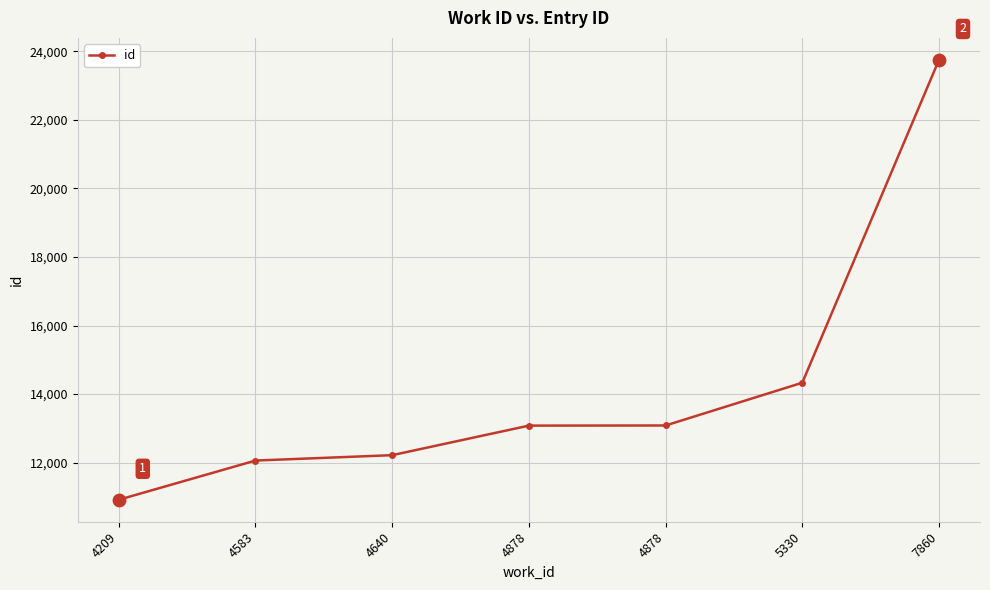

What is the change in value from 4209 to 7860?

+12830